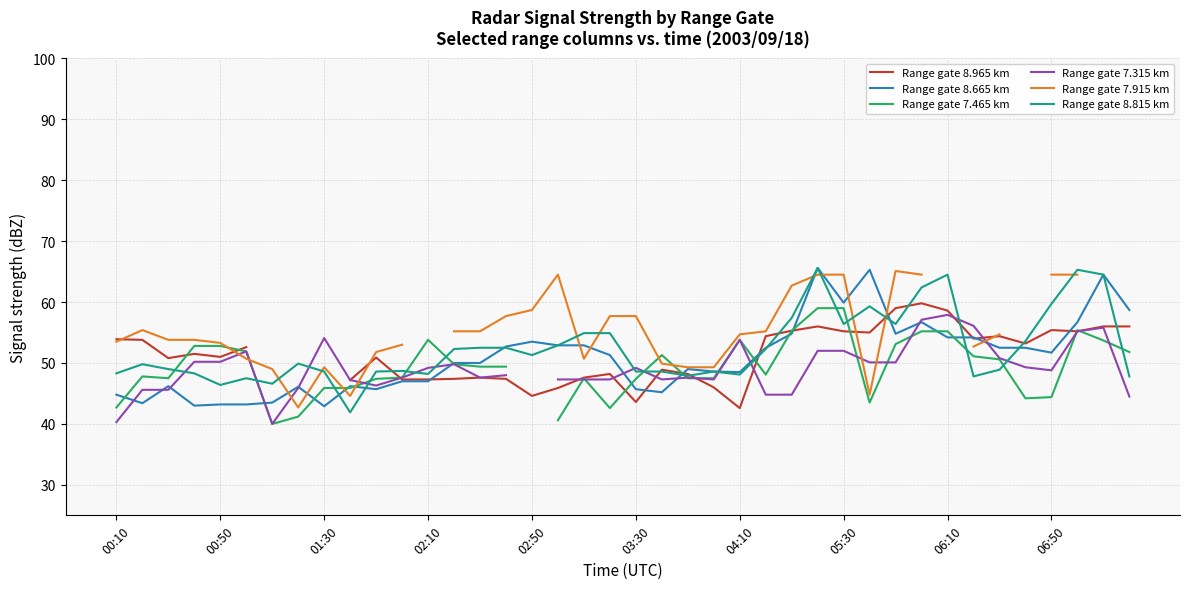

Is the value of Range gate 8.665 km at 35 greater than the value of Range gate 8.815 km at 38?

No